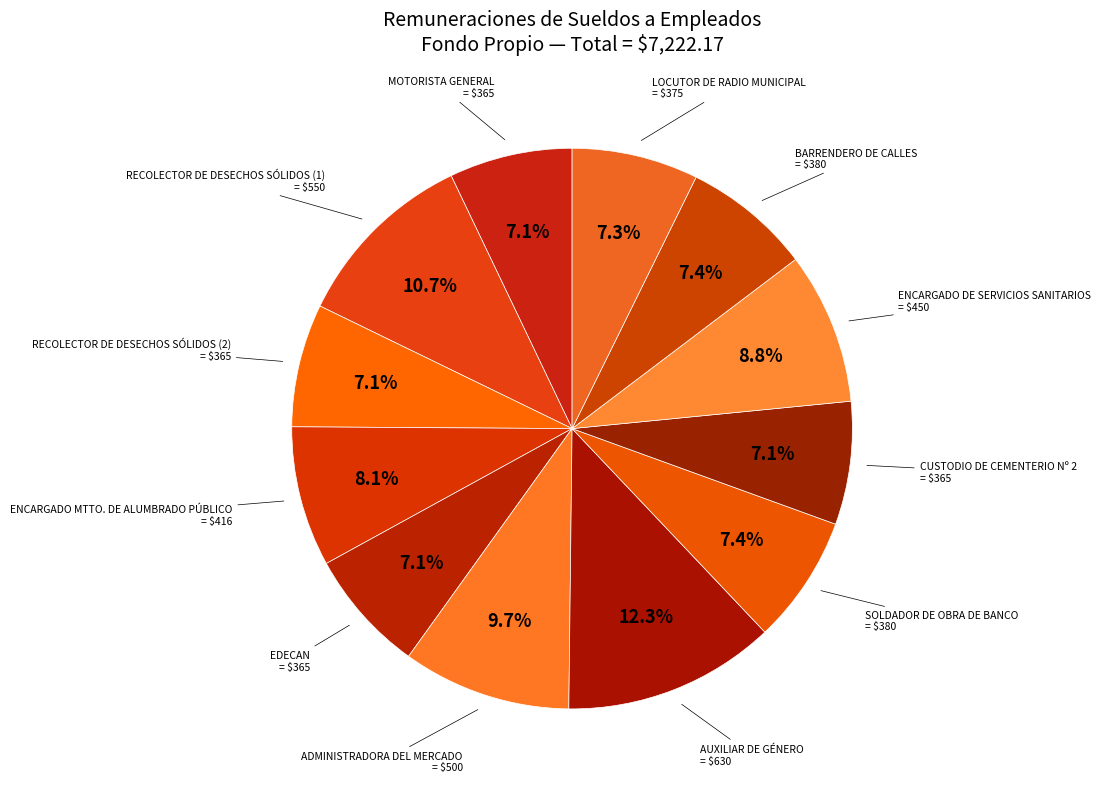

What percentage is NOT represented by ADMINISTRADORA DEL MERCADO?

90.3%